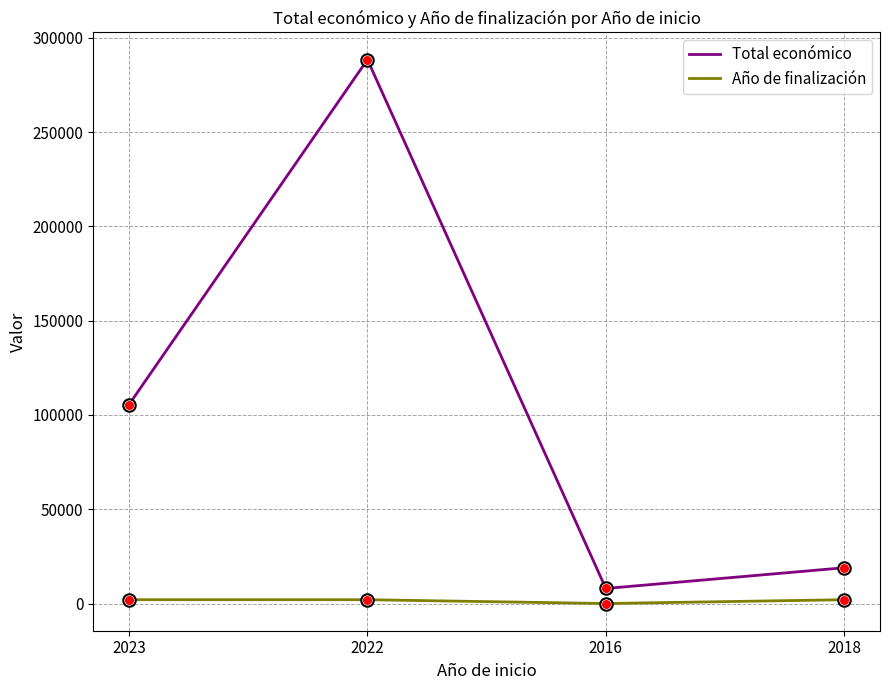

Which series has the largest total across all categories?

Total económico